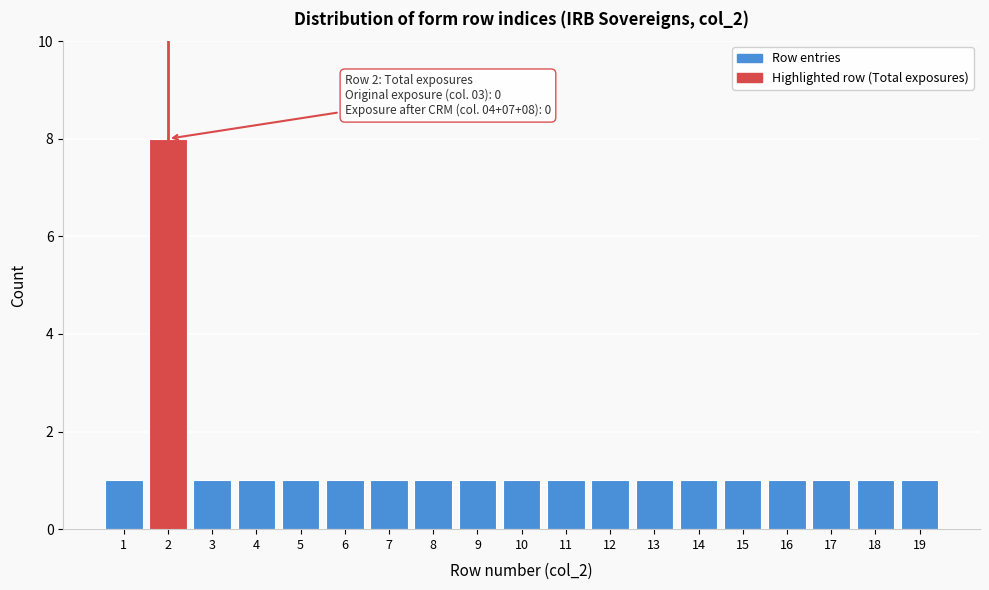

Reading left to right, transcribe all the data shown in this chart.

1	8	1	1	1	1	1	1	1	1	1	1	1	1	1	1	1	1	1